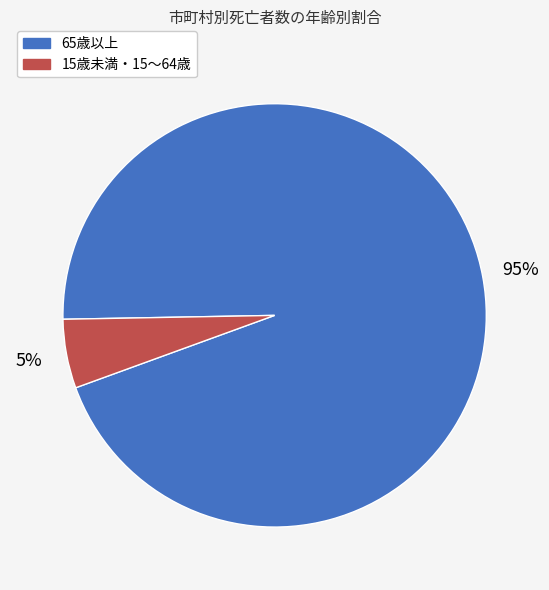

To the nearest percent, what is the average slice percentage?

50%